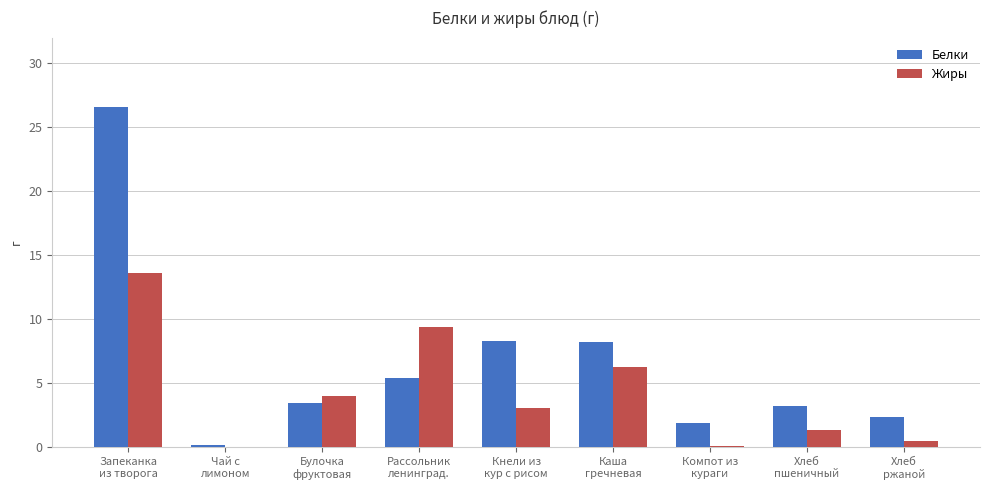

At which label does Жиры first exceed 3?

Запеканка
из творога